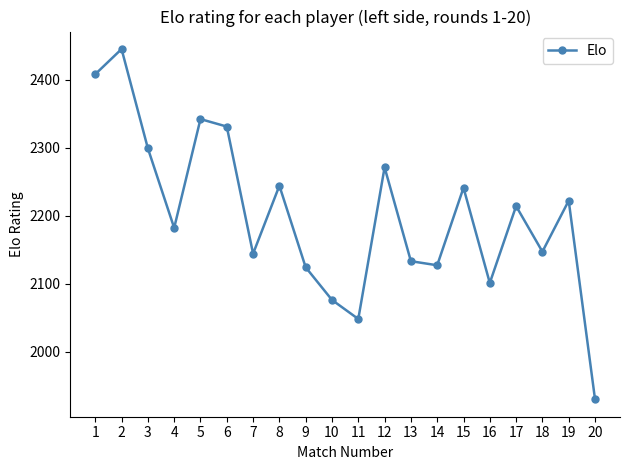

Reading left to right, list all the values displayed in this chart.

1=2408	2=2445	3=2299	4=2182	5=2342	6=2331	7=2144	8=2244	9=2124	10=2076	11=2048	12=2271	13=2133	14=2127	15=2241	16=2101	17=2214	18=2147	19=2222	20=1930